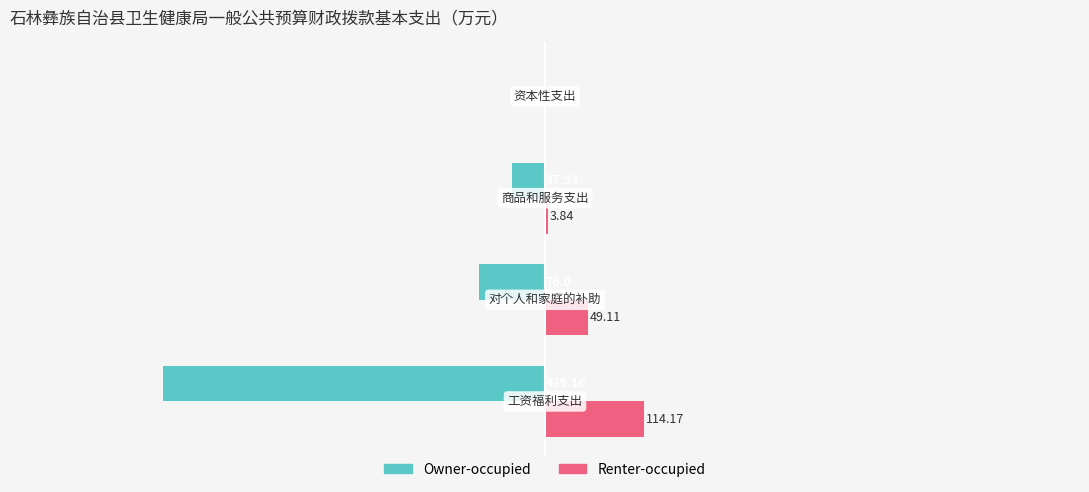

What are all the series names shown in the legend?

Owner-occupied, Renter-occupied